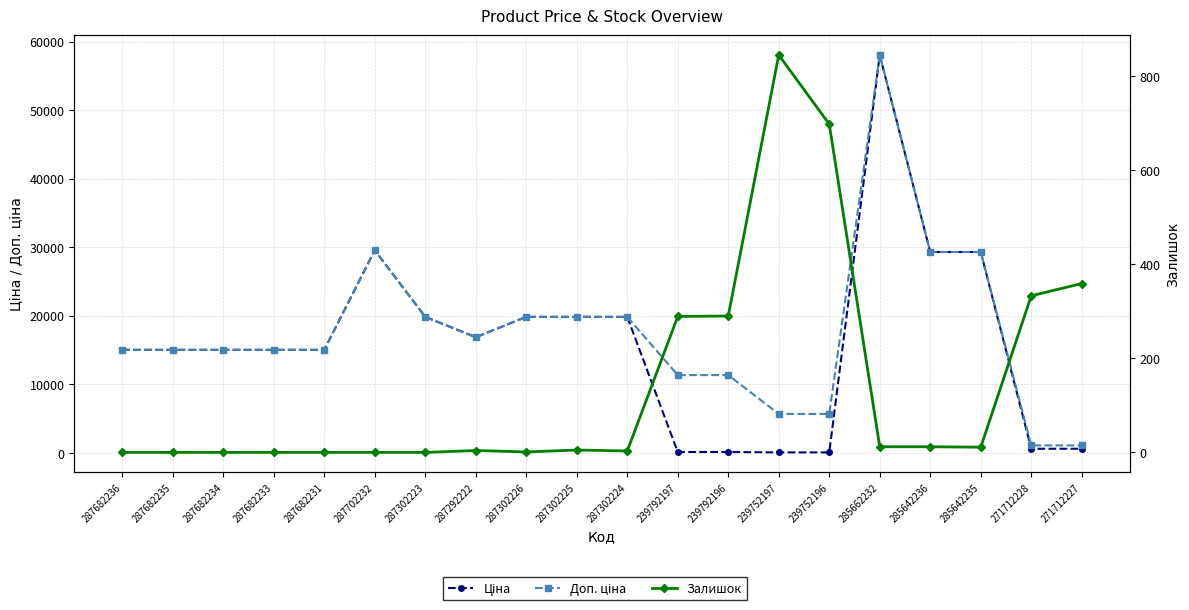

Reading left to right, extract all data points from this chart.

Ціна: 15019.2	15019.2	15019.2	15019.2	15019.2	29548.9	19831.1	16863.2	19831.1	19831.1	19831.1	113.3	113.3	56.7	56.7	58037.0	29294.9	29294.9	586.0	586.0
Доп. ціна: 15019.2	15019.2	15019.2	15019.2	15019.2	29548.9	19831.1	16863.2	19831.1	19831.1	19831.1	11334.0	11334.0	5667.0	5667.0	58037.0	29294.9	29294.9	1074.5	1074.5
Залишок: 0.0	0.0	0.0	0.0	0.0	0.0	0.0	4.0	1.0	5.0	3.0	289.0	290.0	845.0	698.0	12.0	12.0	11.0	333.0	359.0